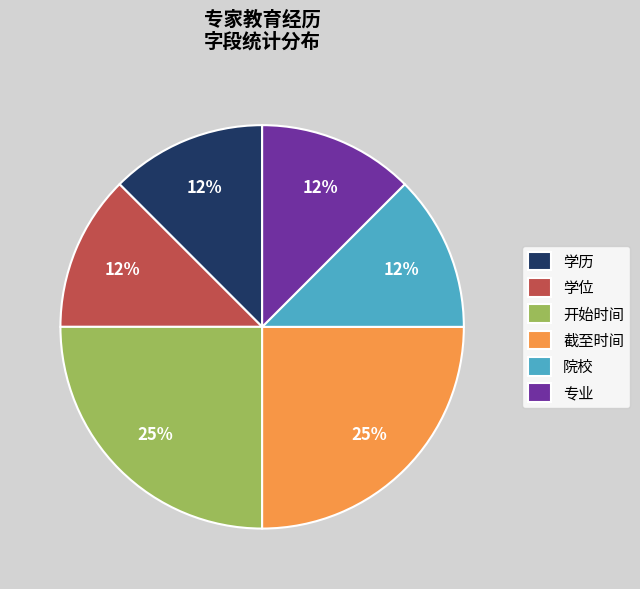

What is the ratio of the value at 学历 to the value at 开始时间?

0.5